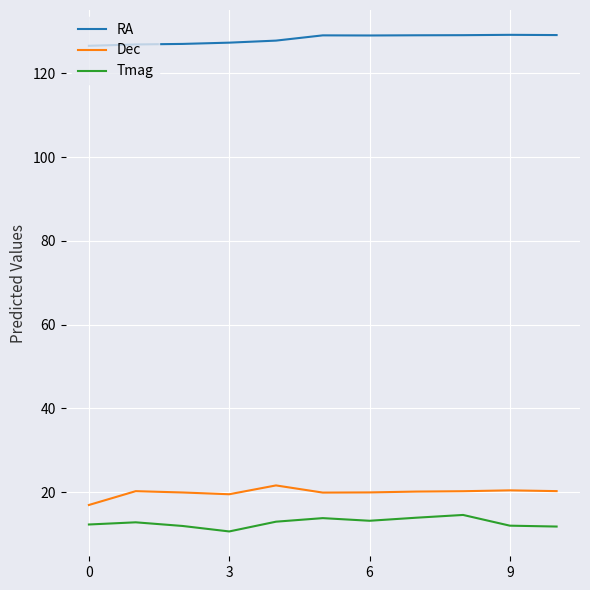

In Dec, how many points are higher than both neighbors (excluding endpoints)?

3